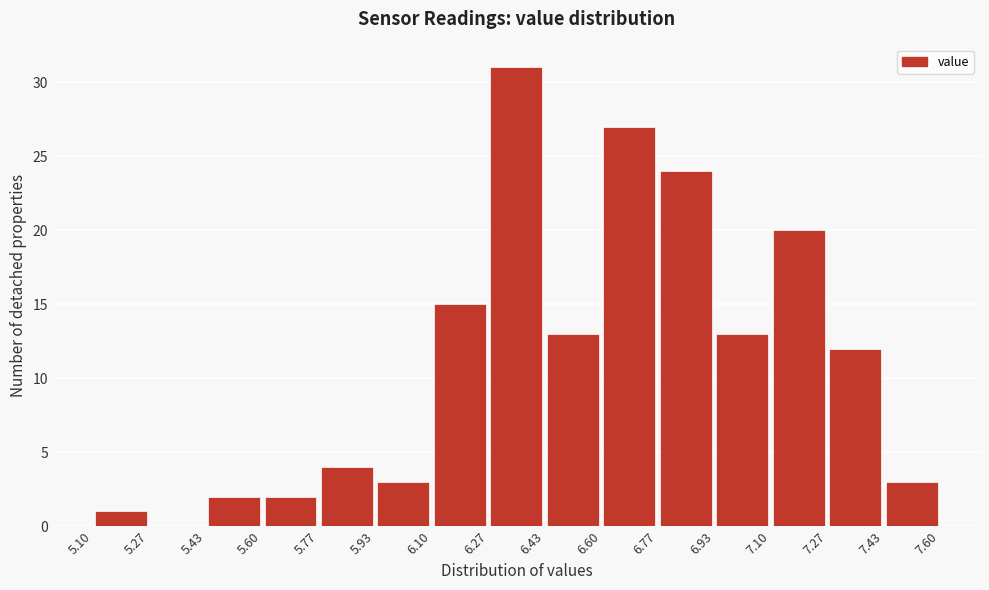

How tall is the bar that spans 6.93 to 7.10 on the x-axis? The values are not printed on the chart, so give them approximately, as read against the axis.

13